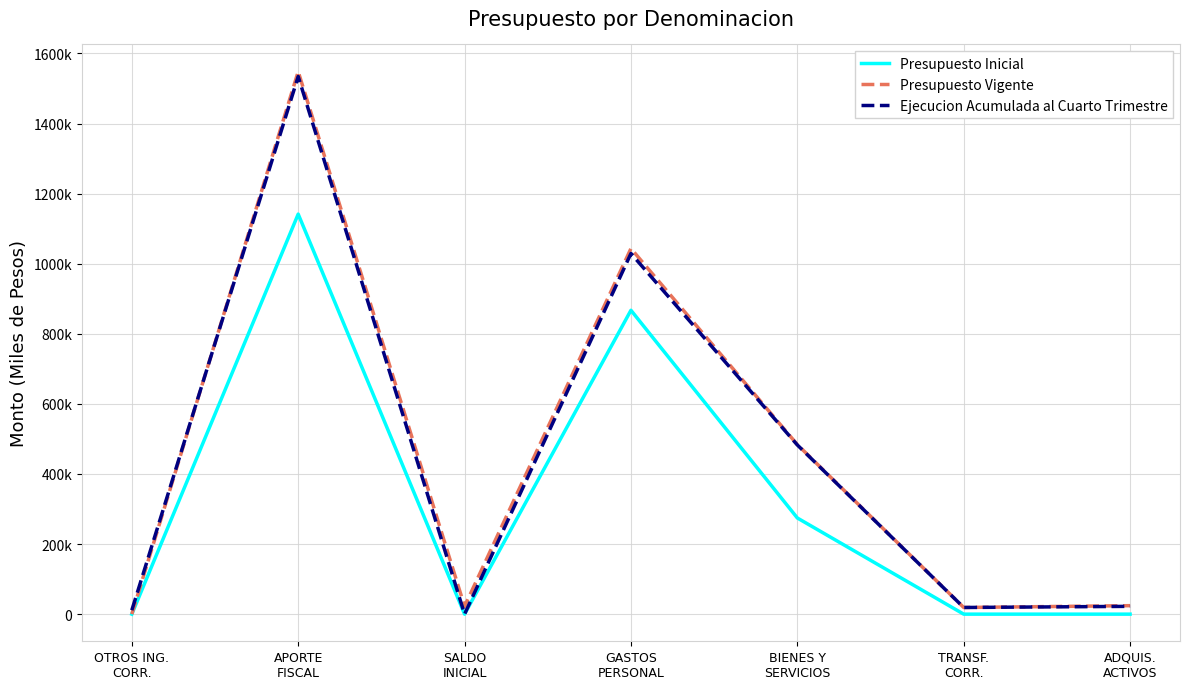

What is the greatest value displayed?

1548255